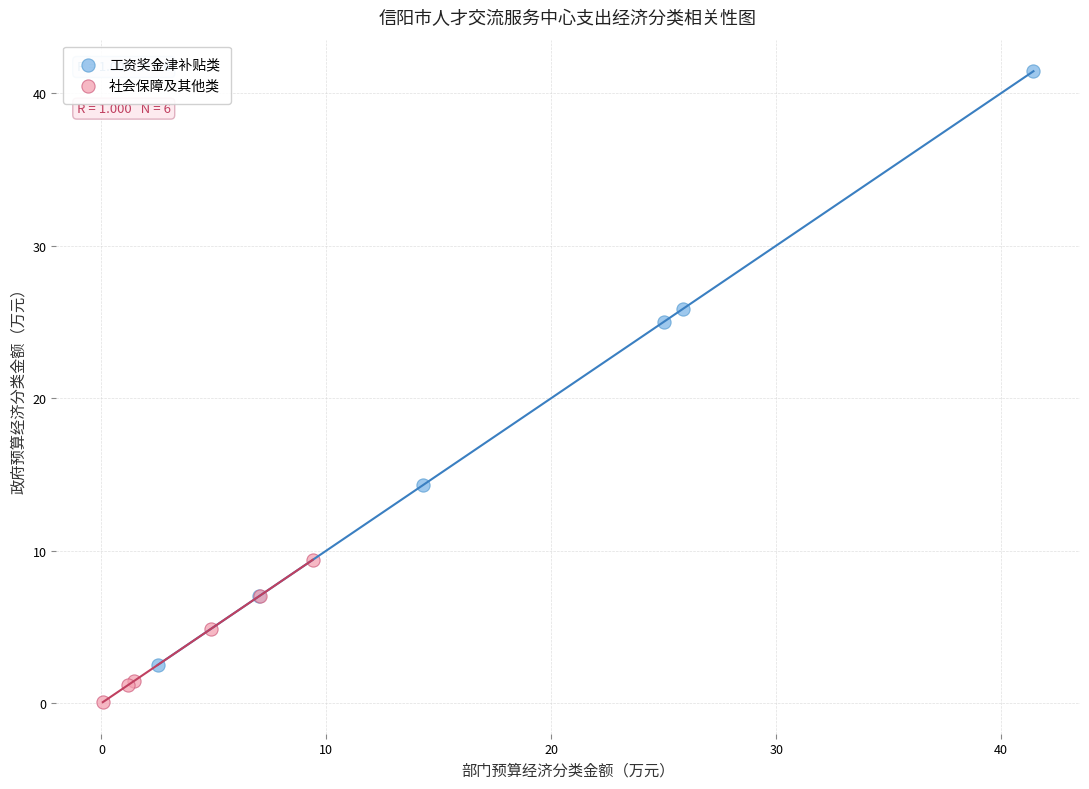

Which series contains the highest Y value?

工资奖金津补贴类